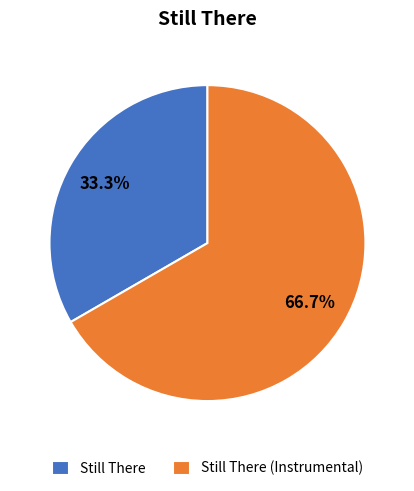

What percentage do Still There and Still There (Instrumental) together represent?

100.0%